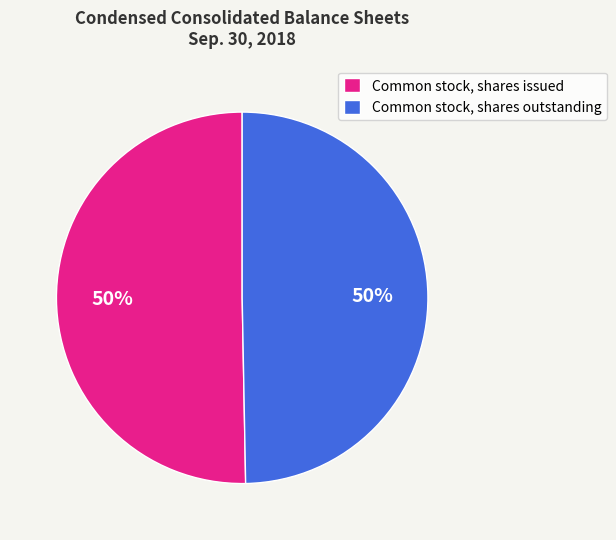

Combined, do Common stock, shares outstanding and Common stock, shares issued account for over 50%?

Yes